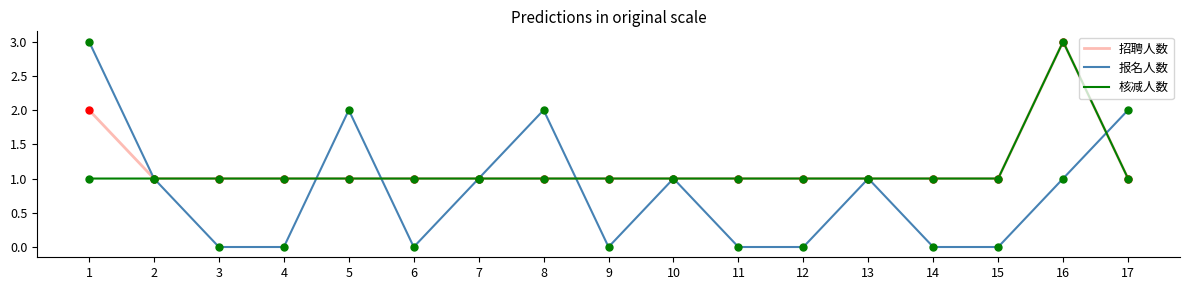

What is the total value across all series at 3?

2